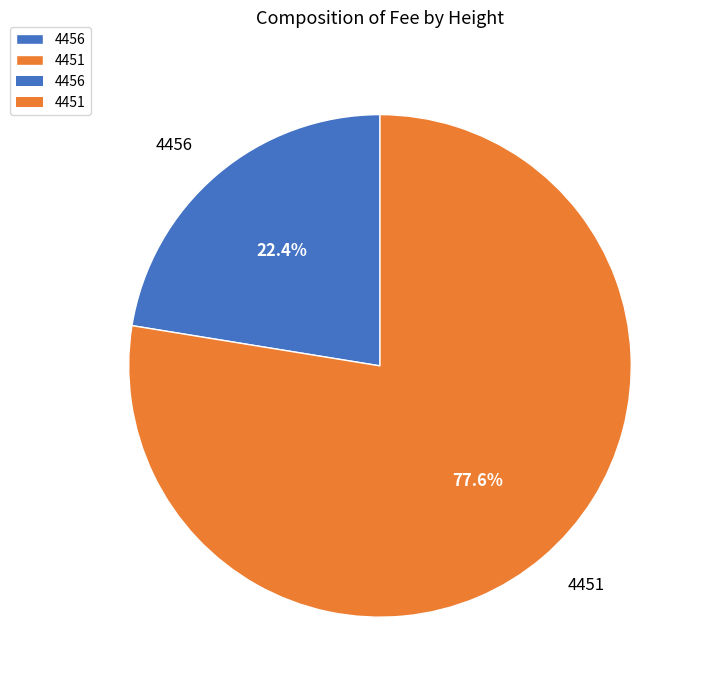

Which category accounts for the majority?

4451